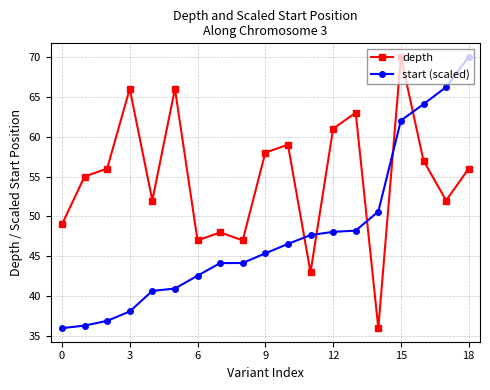

How many times do depth and start (scaled) cross each other?

5